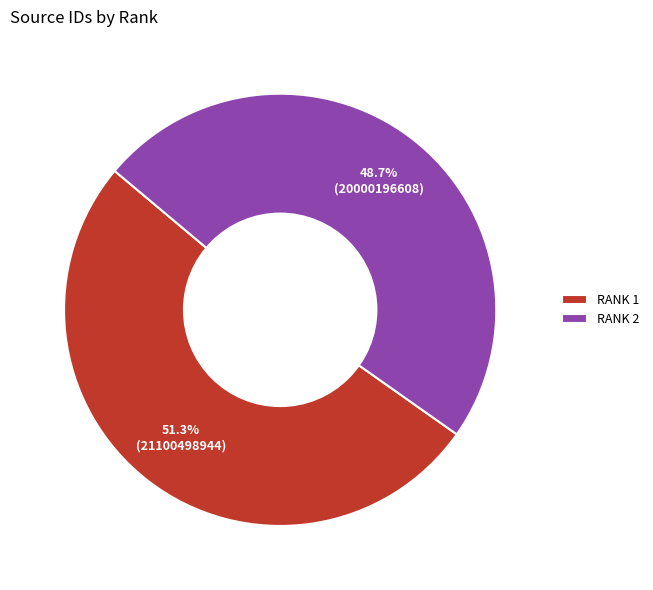

Is the sum of RANK 1 and RANK 2 greater than half?

Yes